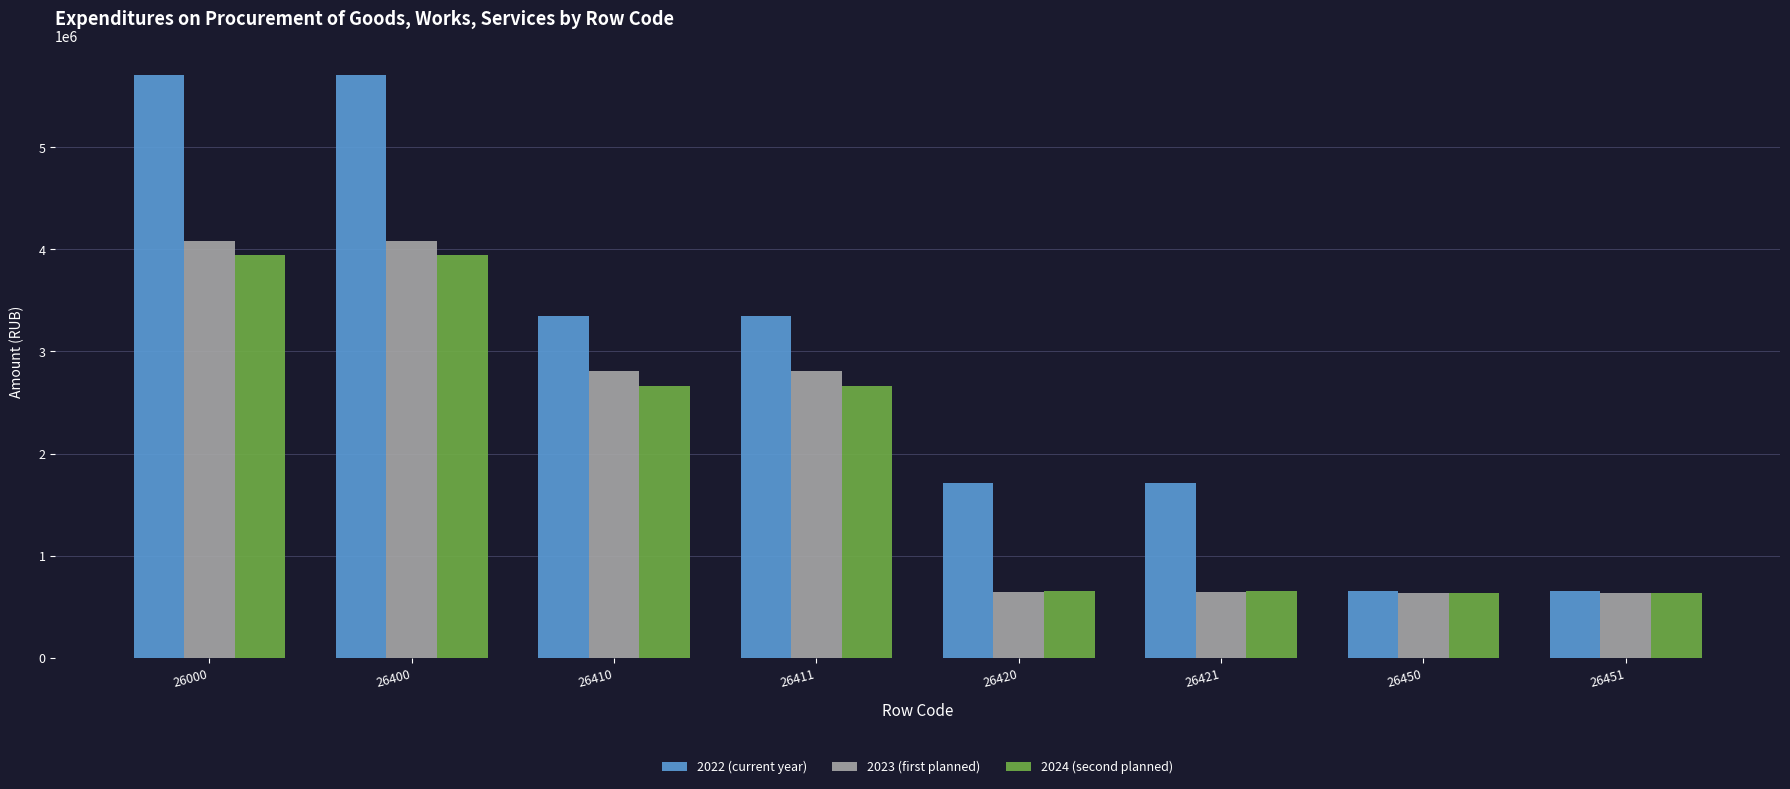

What is the highest value of the 2024 (second planned) series?

3942099.7